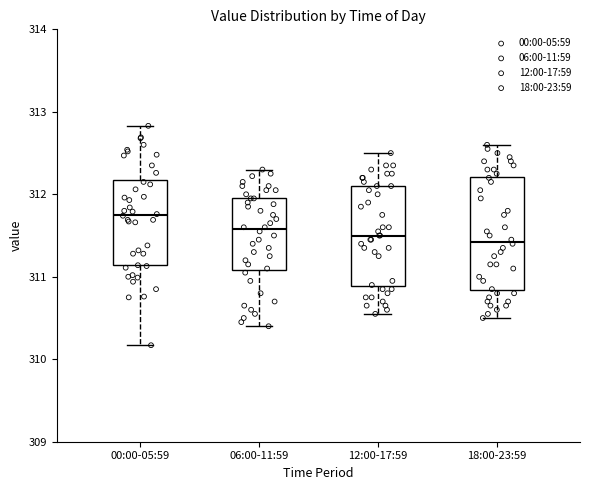

Reading left to right, read every box against the y-axis: the position of its median line, the range the box covers, and the ends of its whiskers. The values are not printed on the chart, so give them approximately, as read against the axis.

00:00-05:59: median 311.8, box 311.1 to 312.2, whiskers 310.2 to 312.8
06:00-11:59: median 311.6, box 311.1 to 312.0, whiskers 310.4 to 312.3
12:00-17:59: median 311.5, box 310.9 to 312.1, whiskers 310.6 to 312.5
18:00-23:59: median 311.4, box 310.8 to 312.2, whiskers 310.5 to 312.6